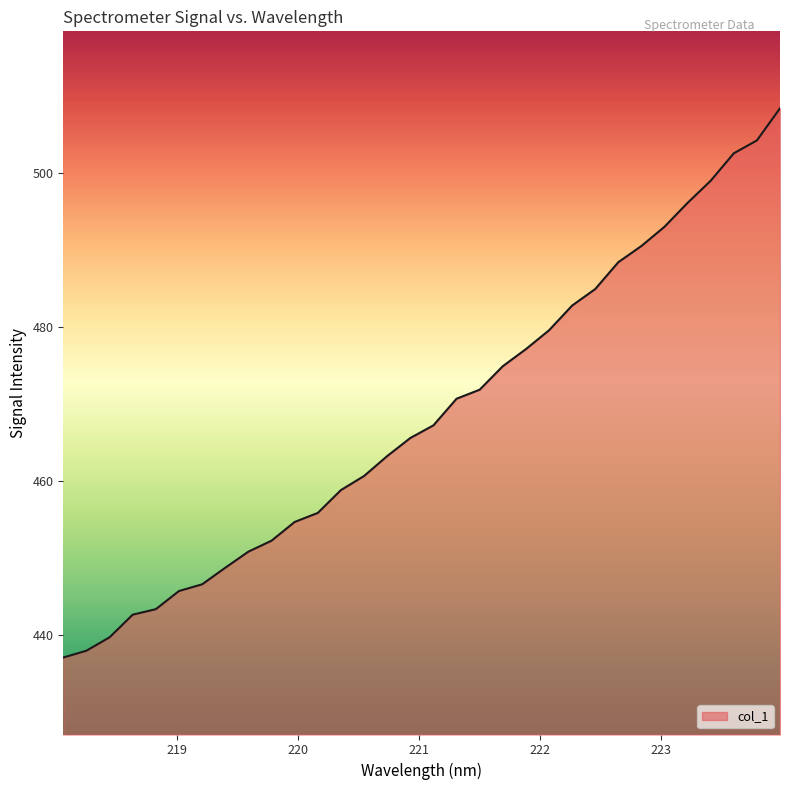

What is the maximum value shown in the chart?

508.4